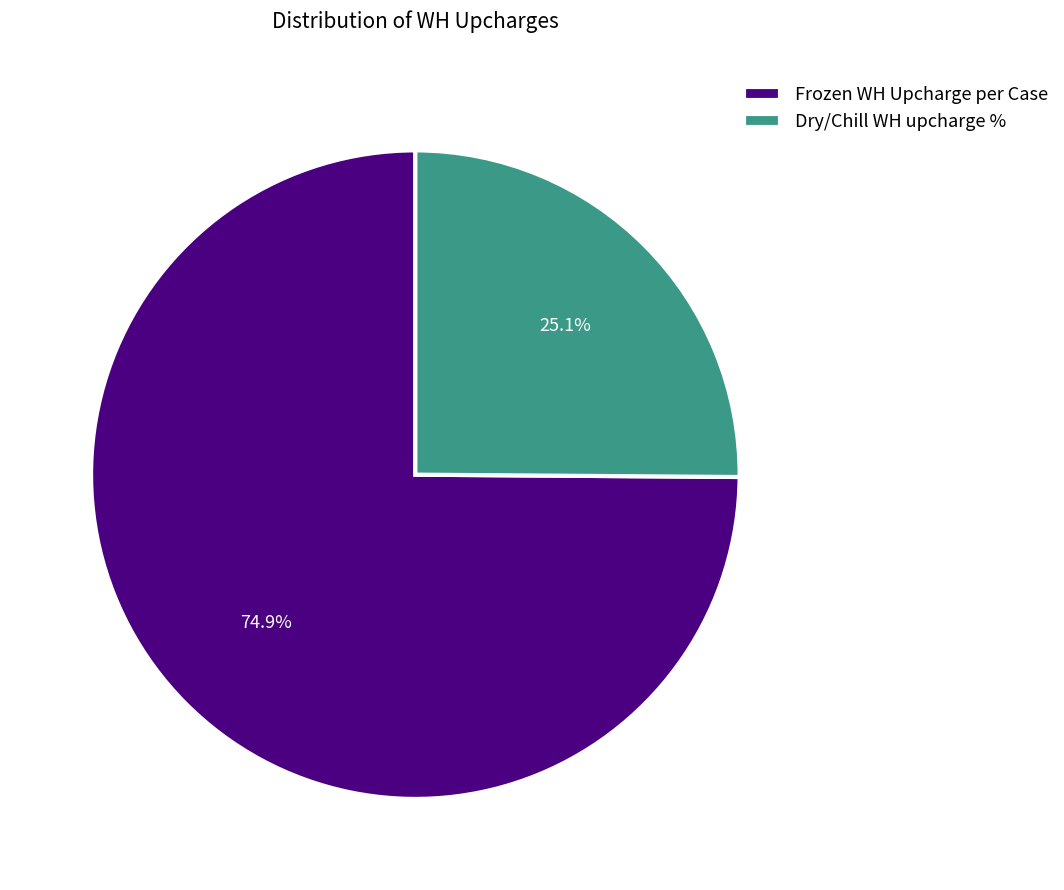

To the nearest percent, what is the difference between the Dry/Chill WH upcharge % and Frozen WH Upcharge per Case slice percentages?

50%